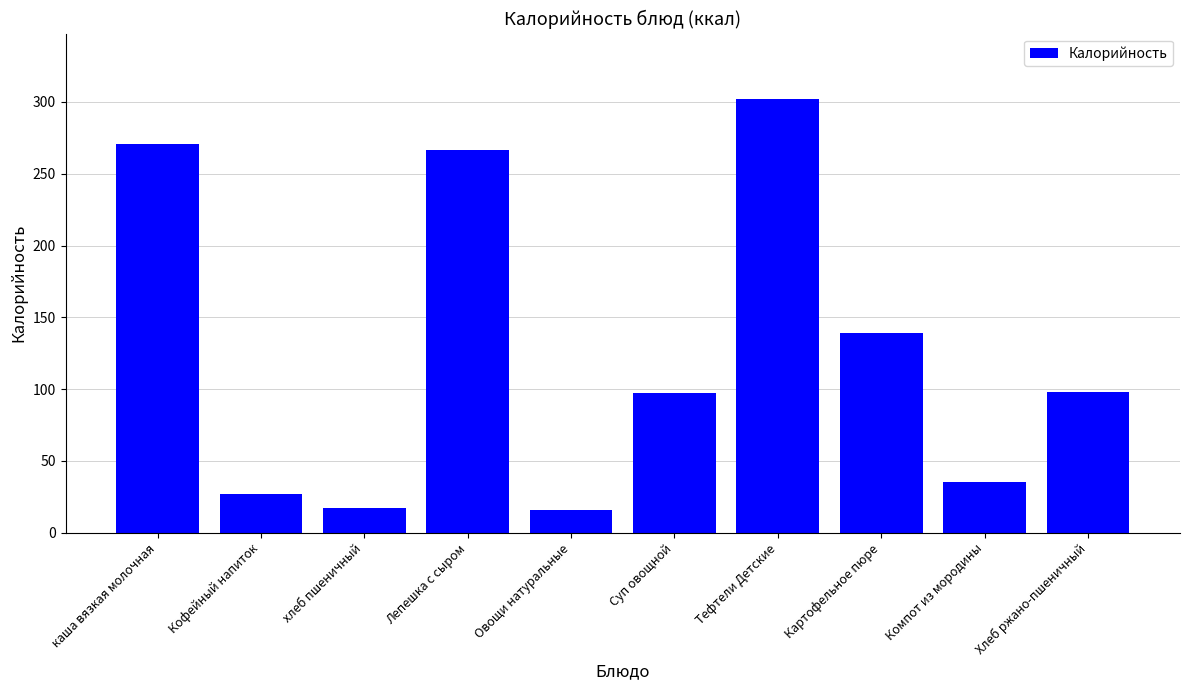

At which category does the chart reach its peak across all series?

Тефтели Детские